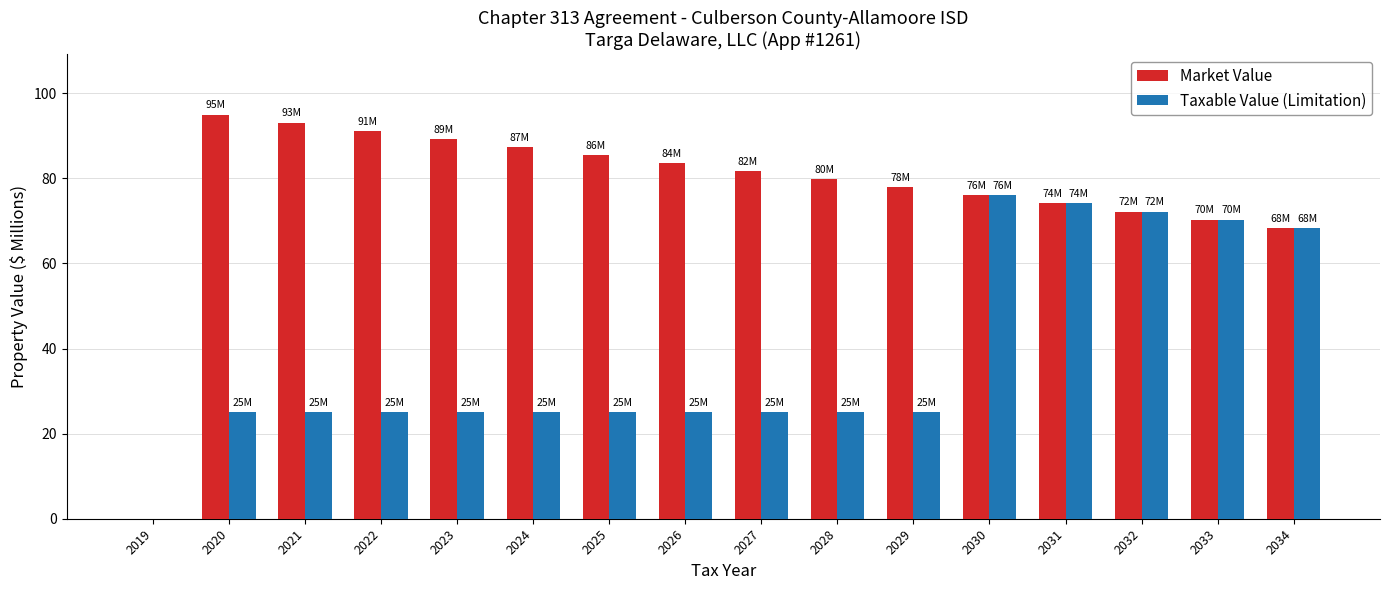

What is the spread (max minus min) of values at 2026?

58.6